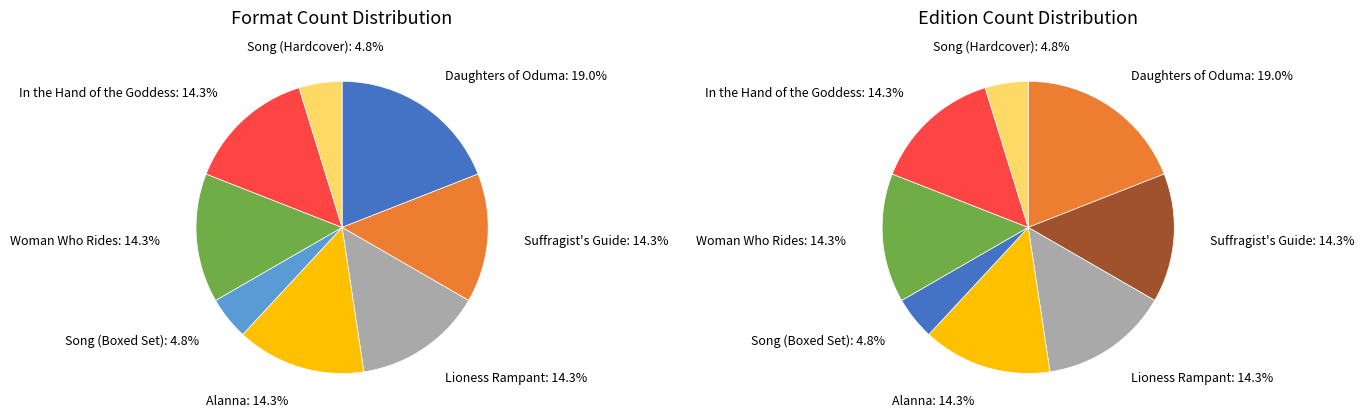

Count the number of slices in the pie.

8